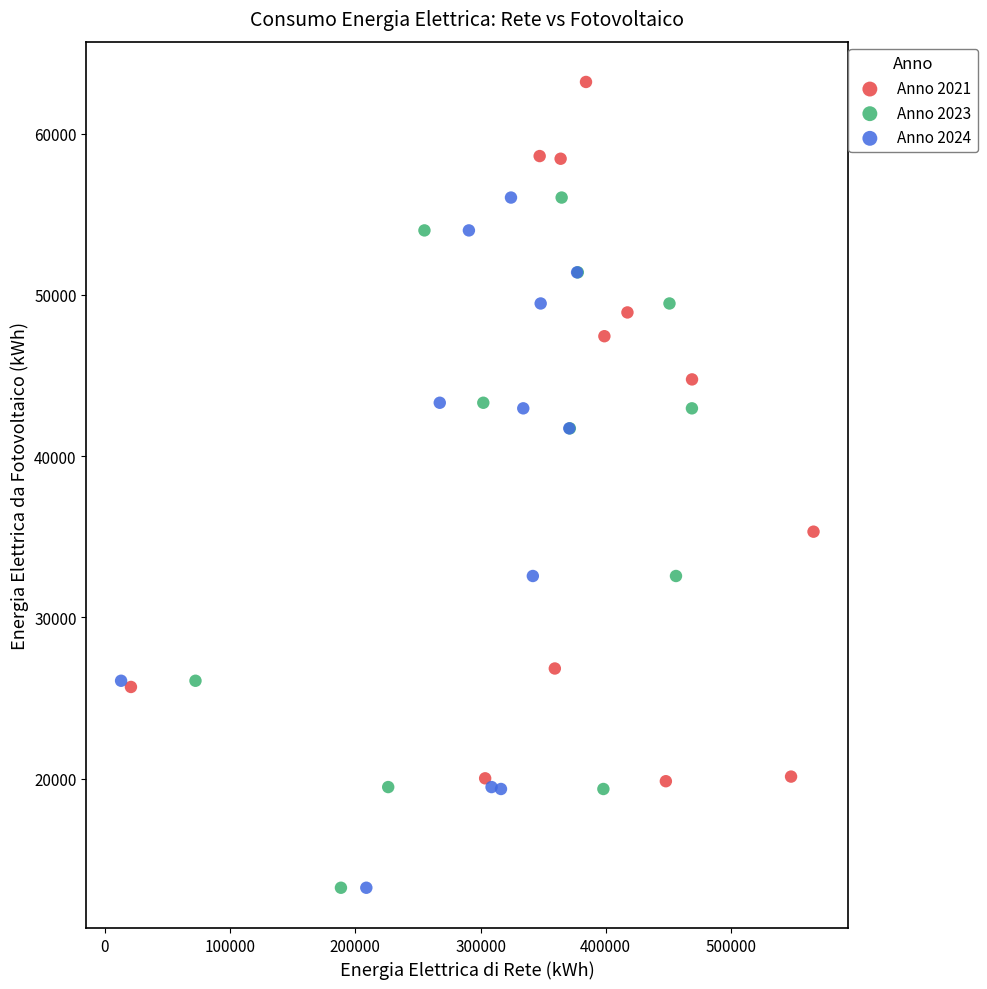

Which series has the widest spread of Y values?

Anno 2021